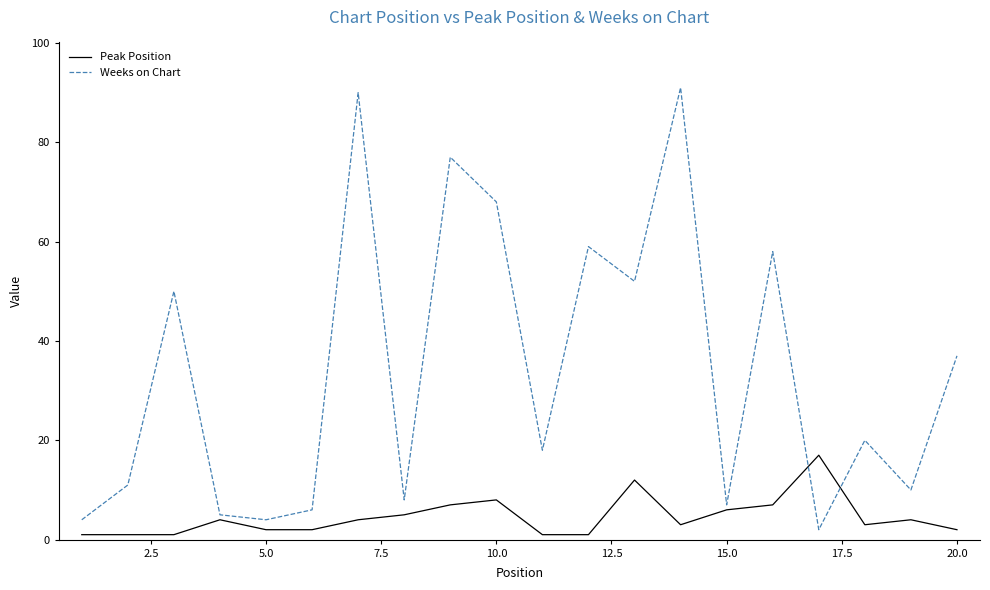

Which series has the largest total across all categories?

Weeks on Chart